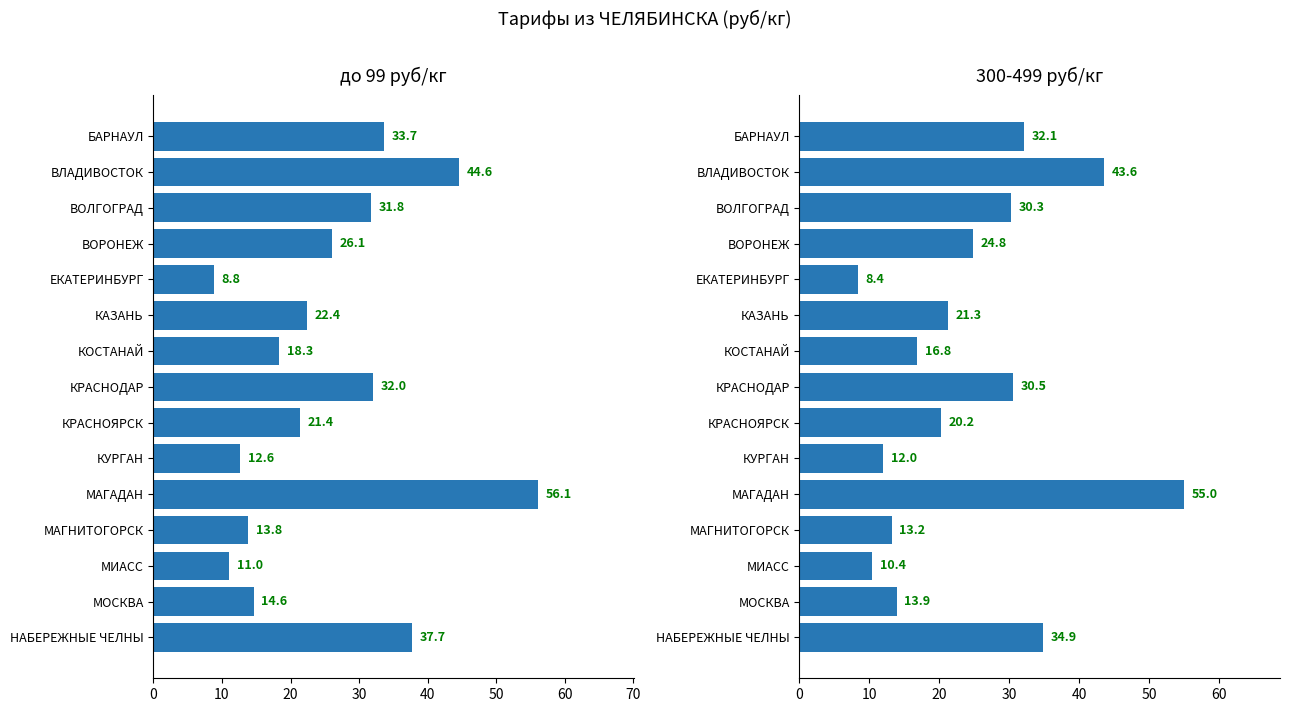

What are all the series names shown in the legend?

до 99 руб/кг, 300-499 руб/кг